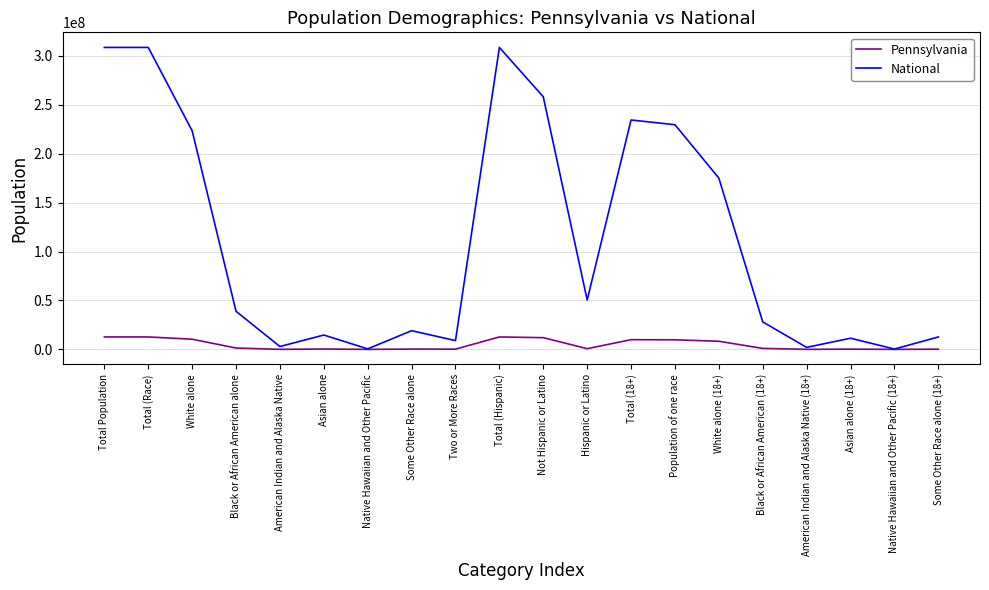

Between Total (Race) and Asian alone (18+), which series saw the biggest shift?

National